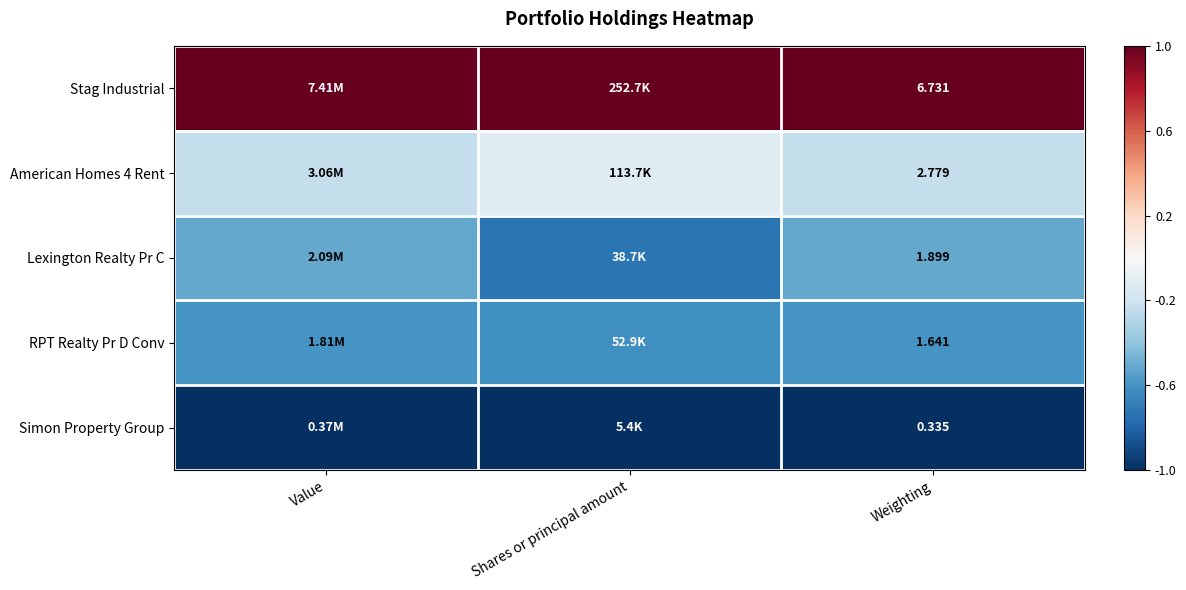

Is the value of Lexington Realty Pr C at Weighting greater than the value of American Homes 4 Rent at Weighting?

No